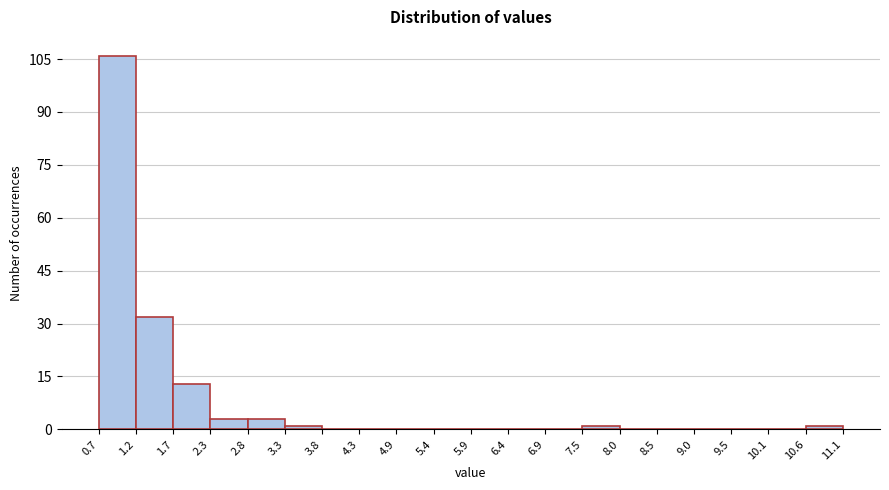

Reading left to right, transcribe this chart: for each bar, give the range it covers on the x-axis and its height. The values are not printed on the chart, so give them approximately, as read against the axis.

0.7 to 1.2: 106
1.2 to 1.7: 32
1.7 to 2.3: 14
2.3 to 2.8: 4
2.8 to 3.3: 4
3.3 to 3.8: under 2
3.8 to 4.3: 0
4.3 to 4.9: 0
4.9 to 5.4: 0
5.4 to 5.9: 0
5.9 to 6.4: 0
6.4 to 6.9: 0
6.9 to 7.5: 0
7.5 to 8.0: under 2
8.0 to 8.5: 0
8.5 to 9.0: 0
9.0 to 9.5: 0
9.5 to 10.1: 0
10.1 to 10.6: 0
10.6 to 11.1: under 2